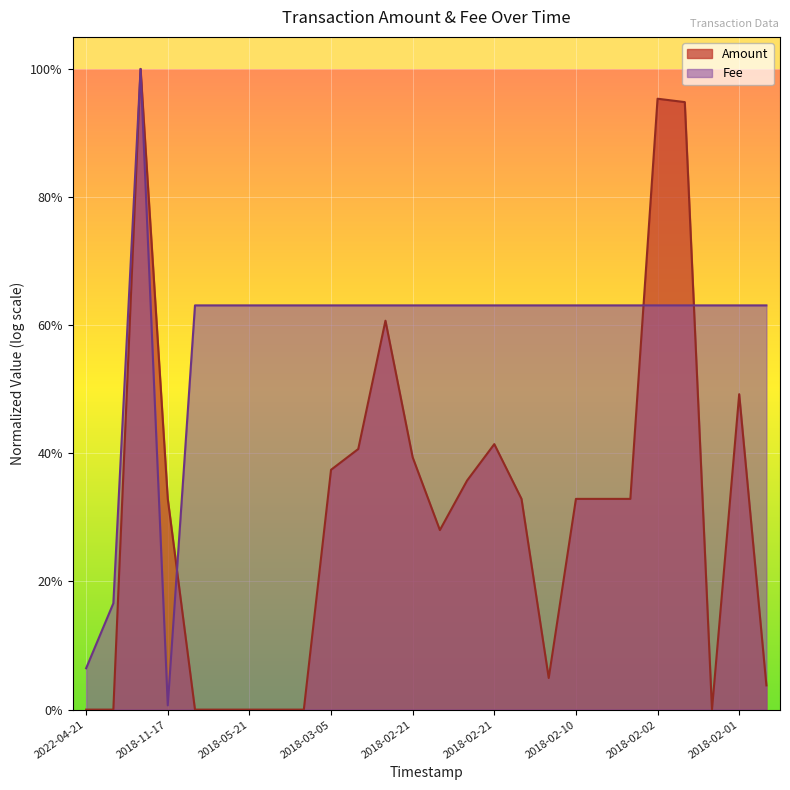

At which category does the data reach its first local valley?

2018-11-17